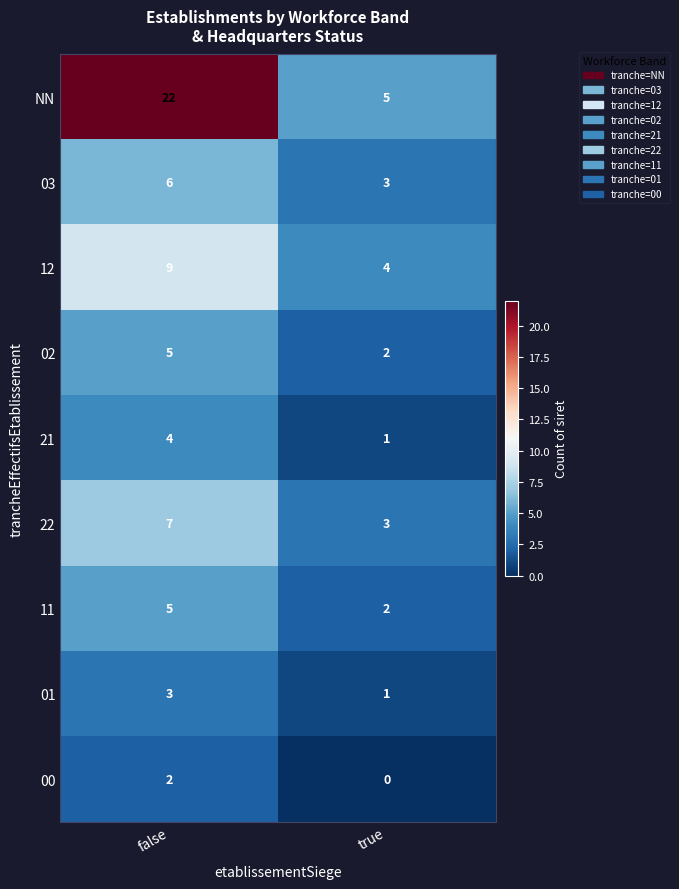

How many data points does each series have?

2